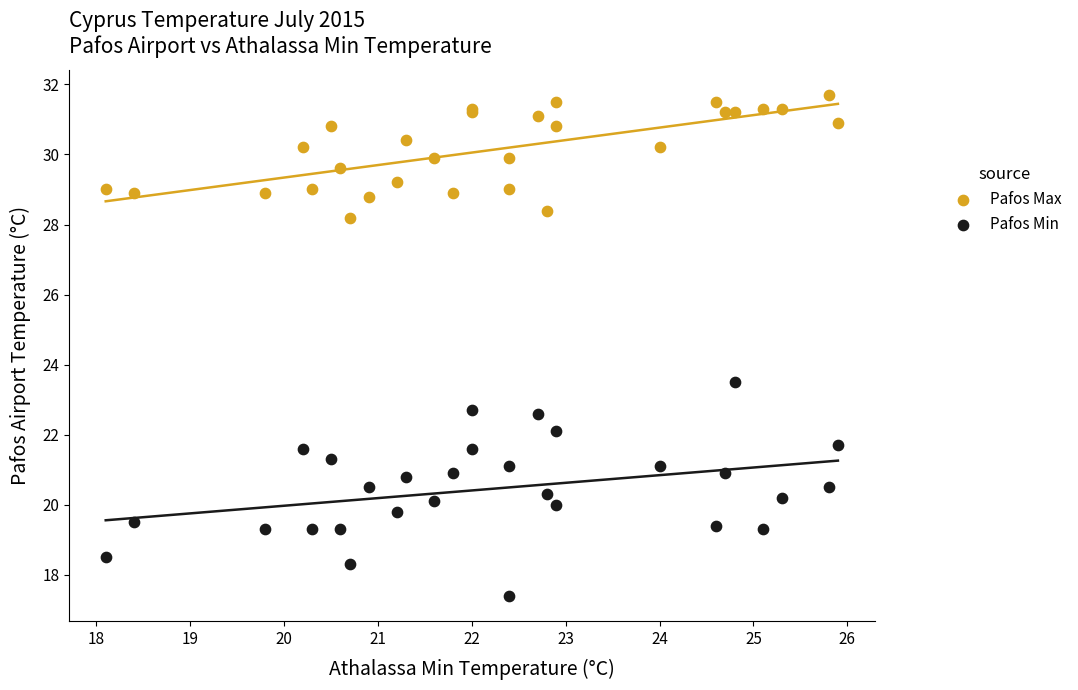

Which series contains the lowest Y value?

Pafos Min